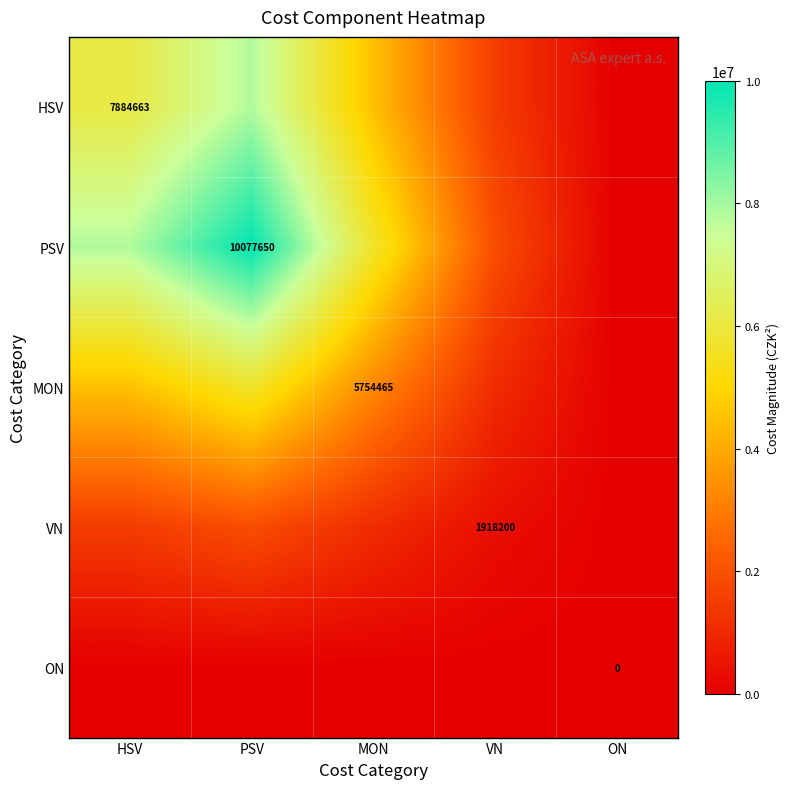

Which series changed the most between MON and ON?

PSV